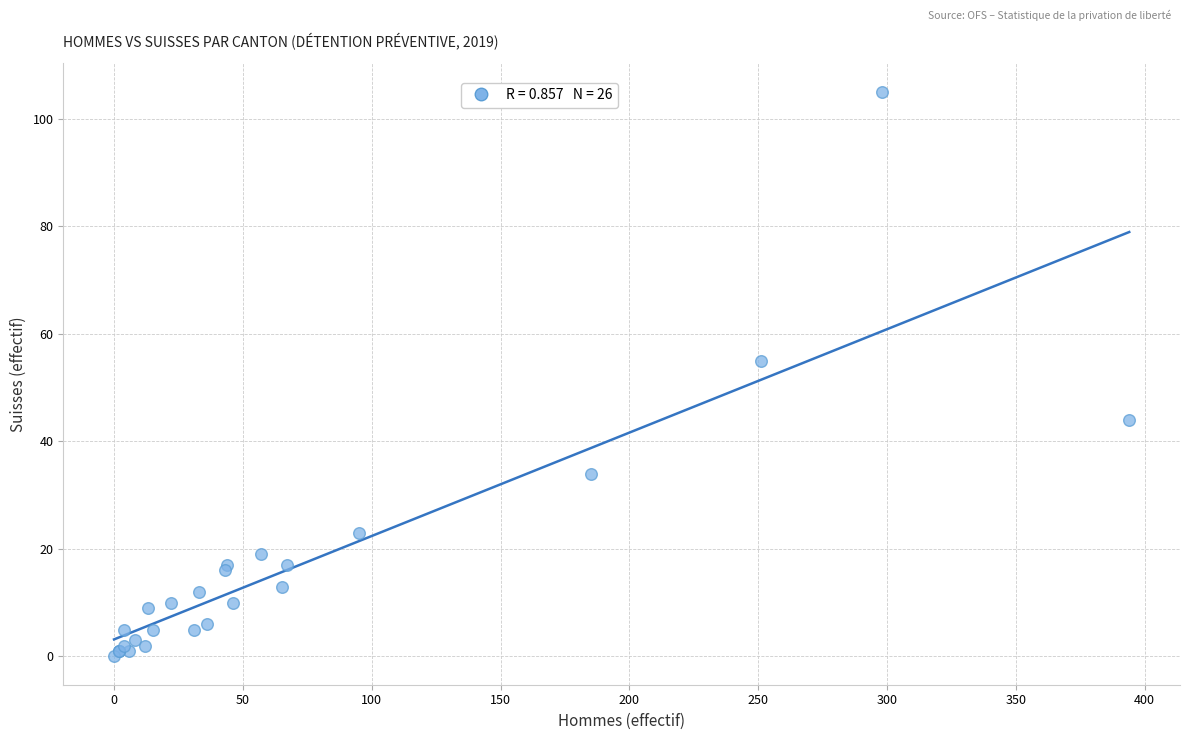

What Y value in the scatter plot is closest to 52?

55